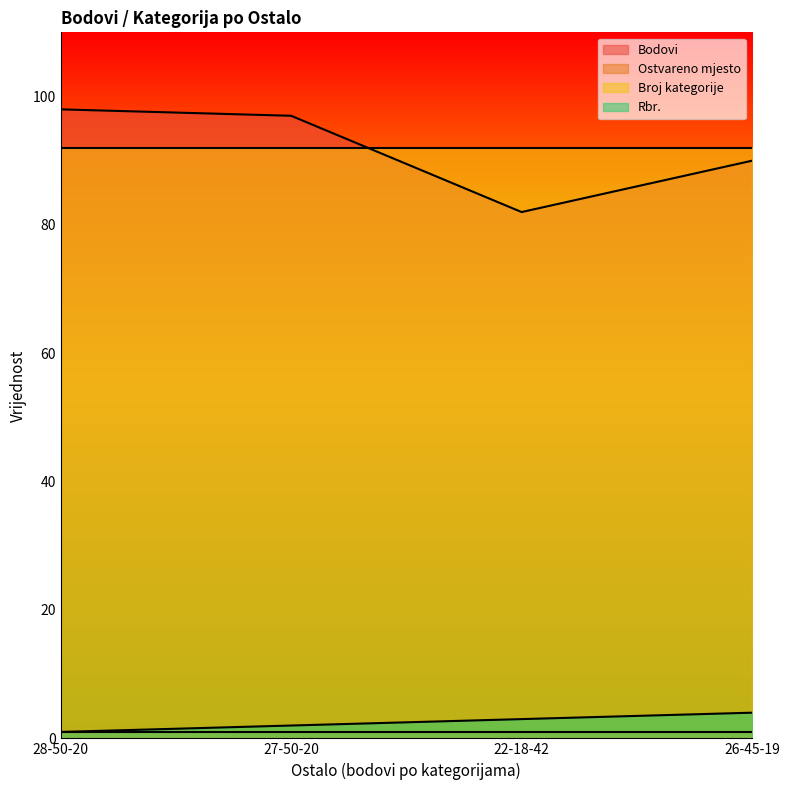

How many lines are shown in the chart?

4